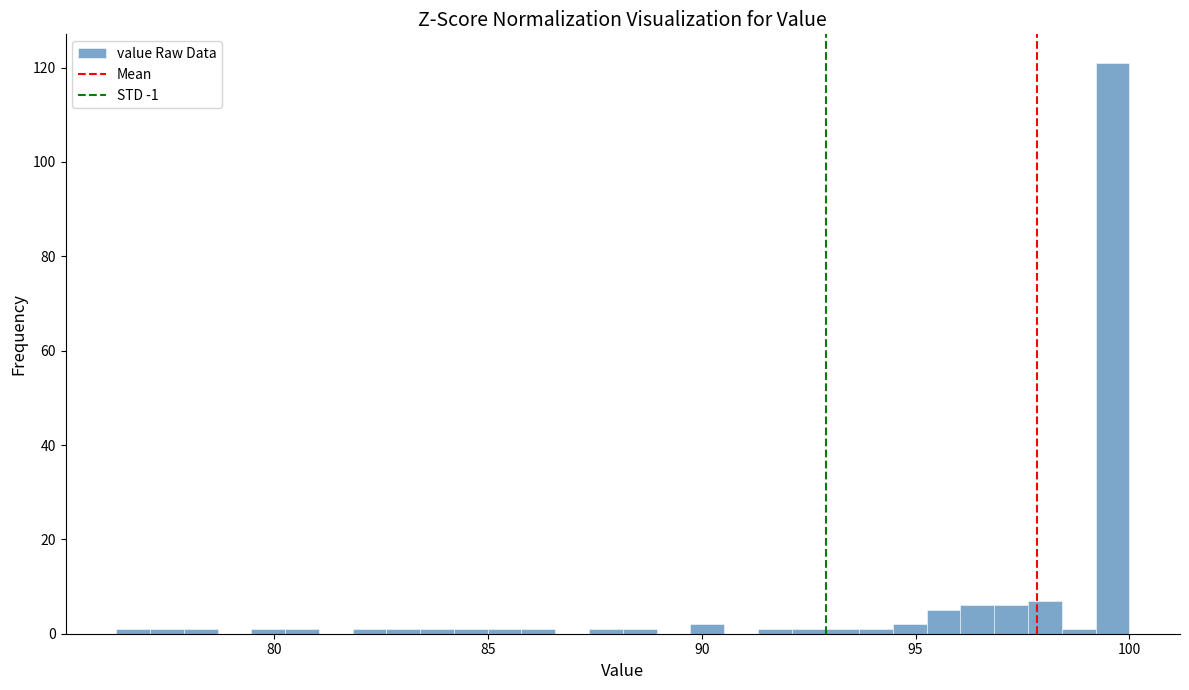

Around what value on the x-axis is the tallest bar? Give the approximate position of its centre, as read against the axis.

99.5